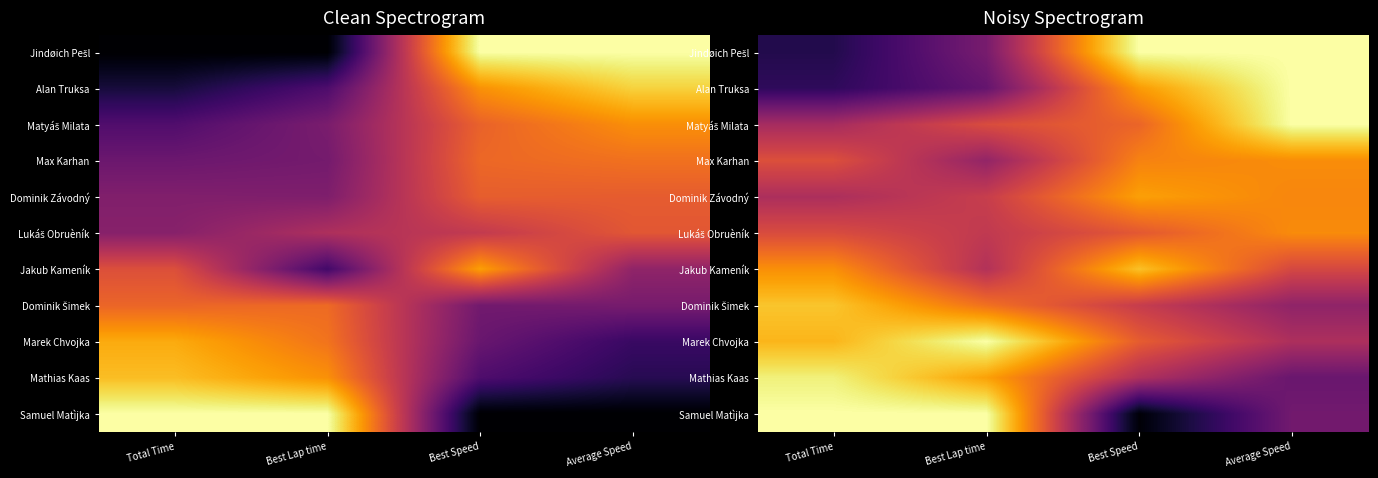

The value of Jindøich Pešl at Average Speed is 1.0. True or false?

True